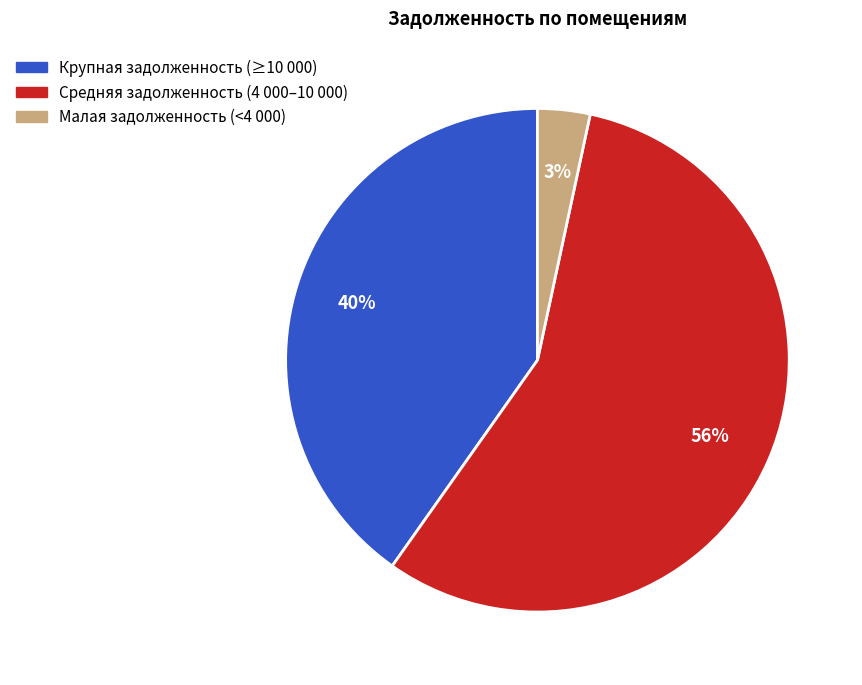

Is there any slice that represents more than half of the pie?

Yes